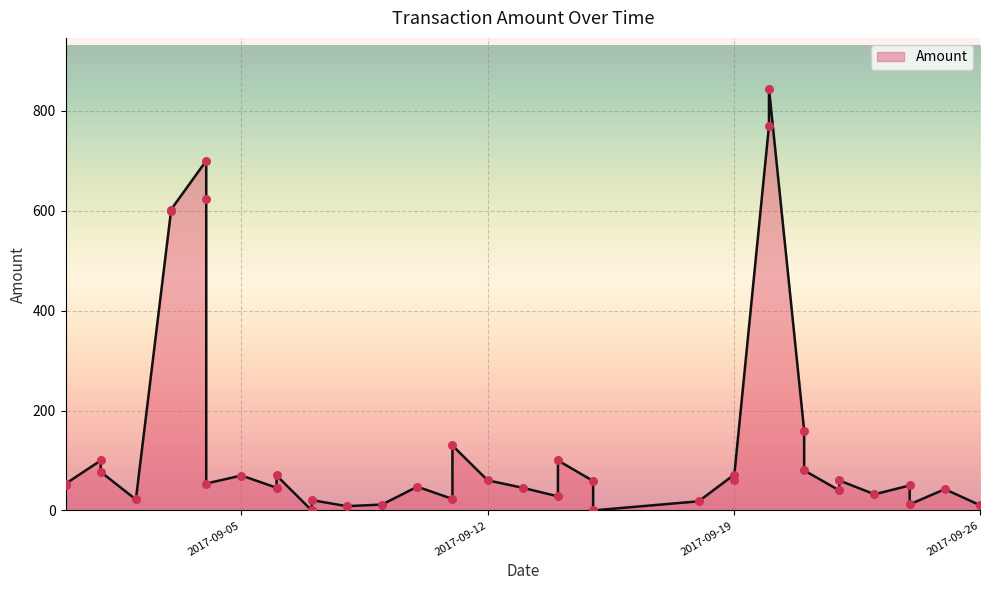

What is the change in value from 2017-09-11 to 2017-08-31?

-76.6